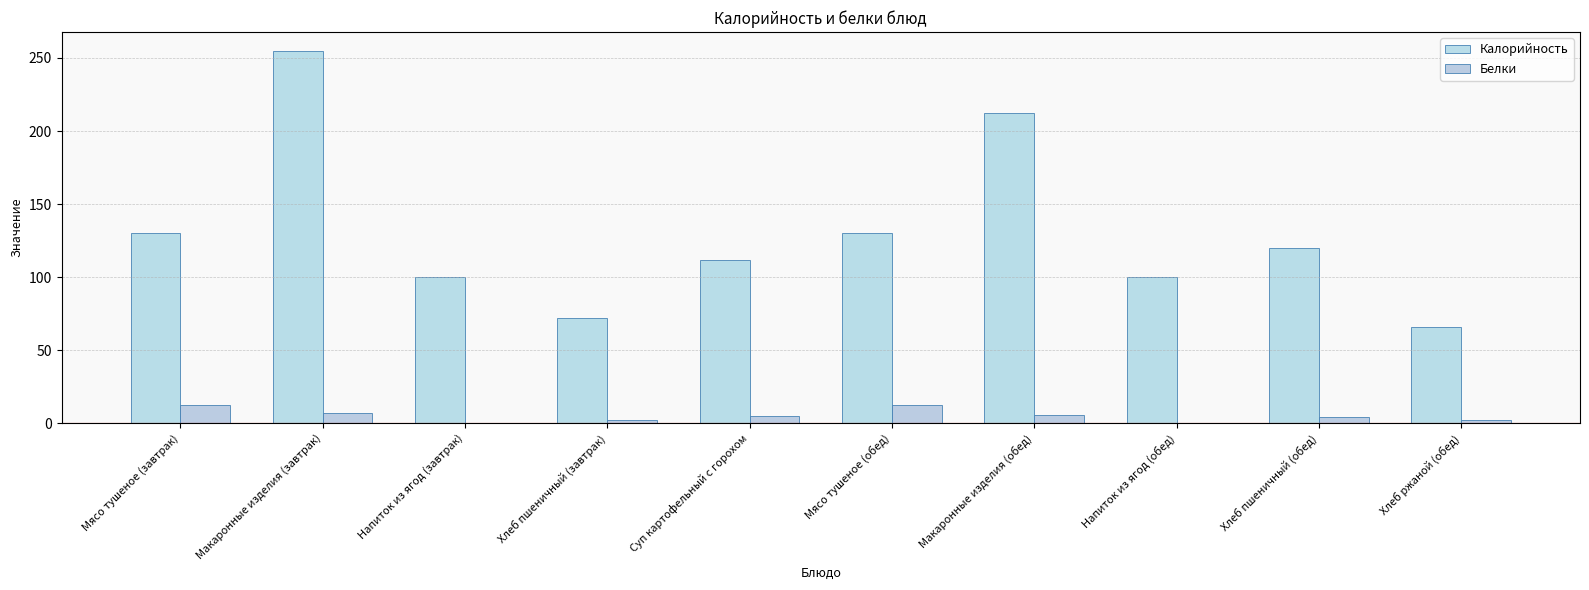

At which label does Белки first exceed 4?

Мясо тушеное (завтрак)